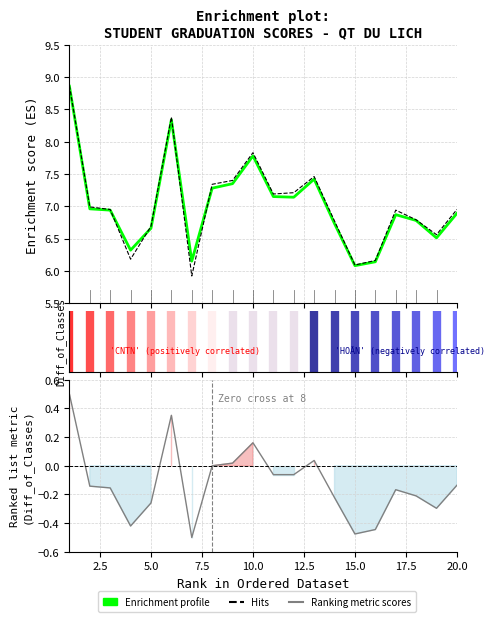

Is it true that TB8HK (Enrichment profile) equals 3.5 at 15?

False